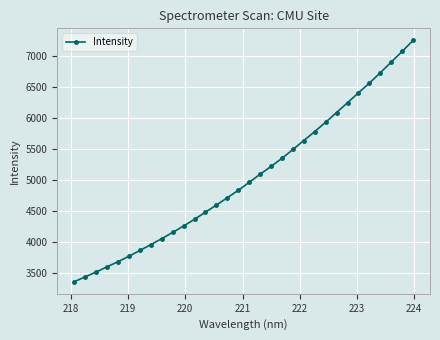

What is the value of the 21st point from the left?

5493.7